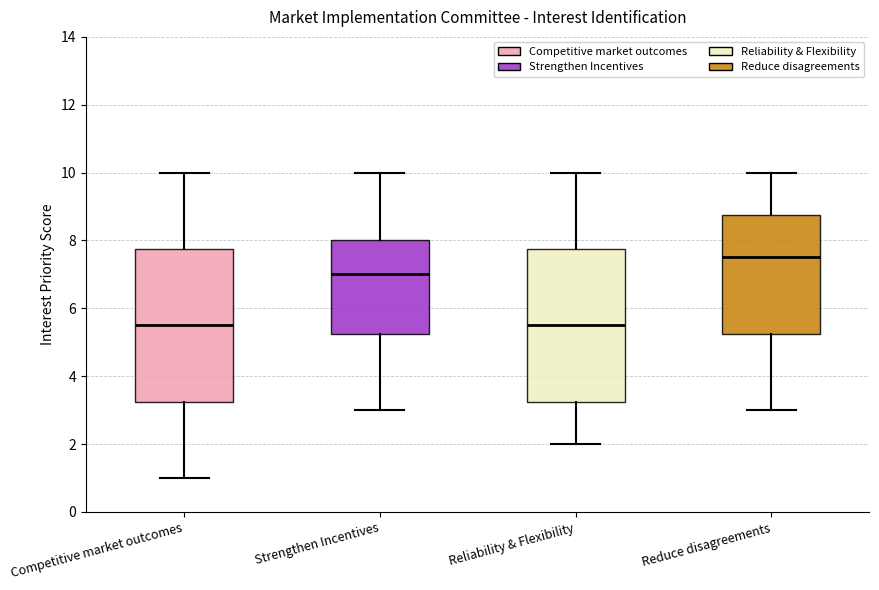

Reading left to right, transcribe this box plot: for each box, give where its median line is, the range the box spans, and where its two whiskers end, as read against the y-axis. The values are not printed on the chart, so give them approximately, as read against the axis.

Competitive market outcomes: median 5.6, box 3.2 to 7.8, whiskers 1.0 to 10.0
Strengthen Incentives: median 7.0, box 5.2 to 8.0, whiskers 3.0 to 10.0
Reliability & Flexibility: median 5.6, box 3.2 to 7.8, whiskers 2.0 to 10.0
Reduce disagreements: median 7.6, box 5.2 to 8.8, whiskers 3.0 to 10.0